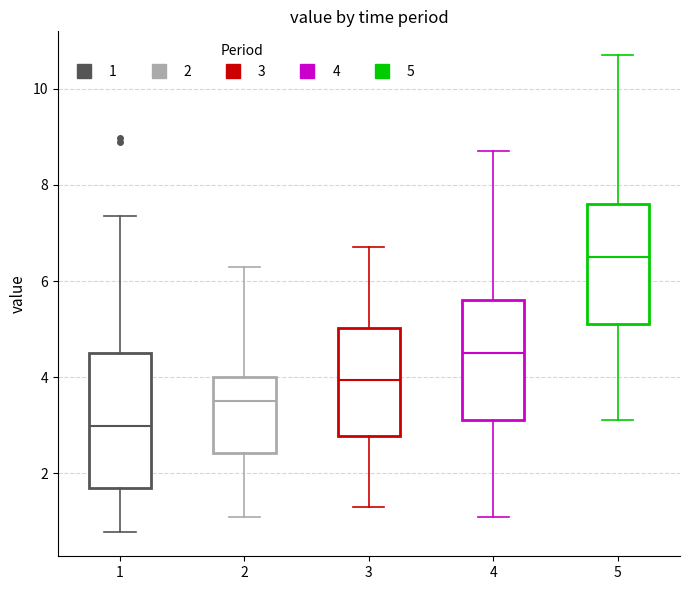

Which box is the tallest, from its lower edge to its upper edge?

1